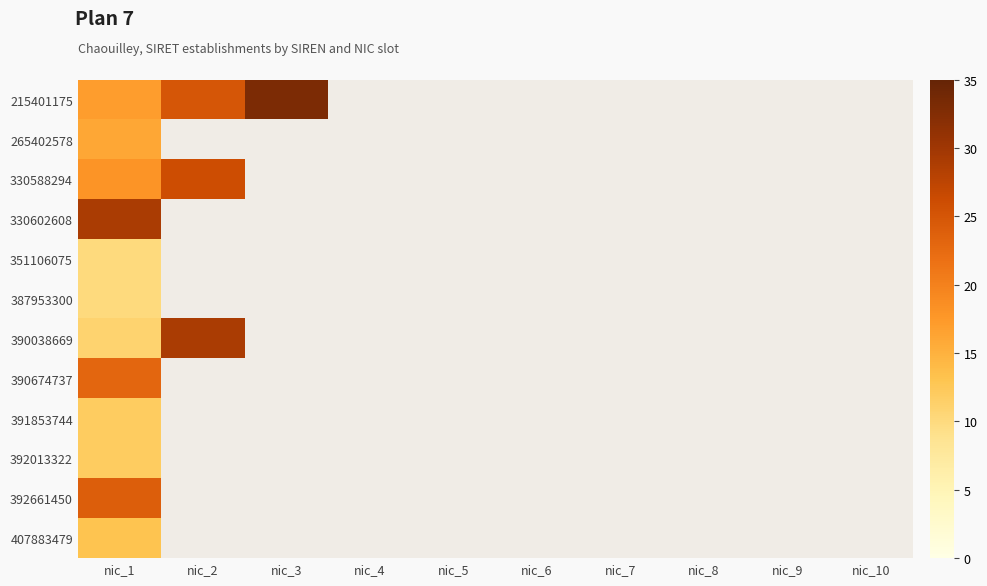

What is the minimum value for 390038669?

11.0